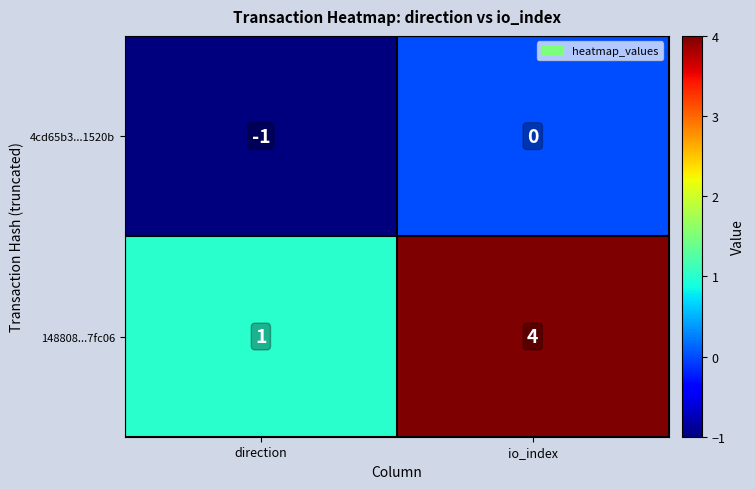

Is it true that 4cd65b3...1520b equals -2 at direction?

False